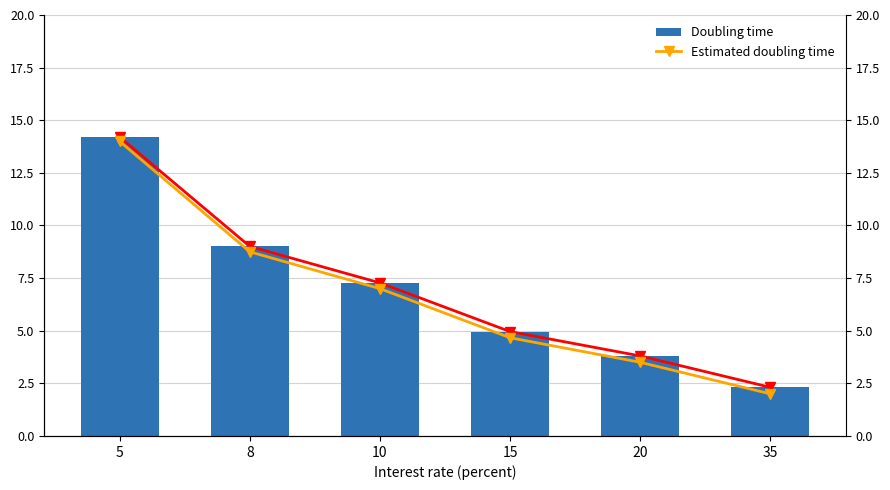

Is the value of Estimated doubling time at 8 greater than the value of Doubling time at 8?

No